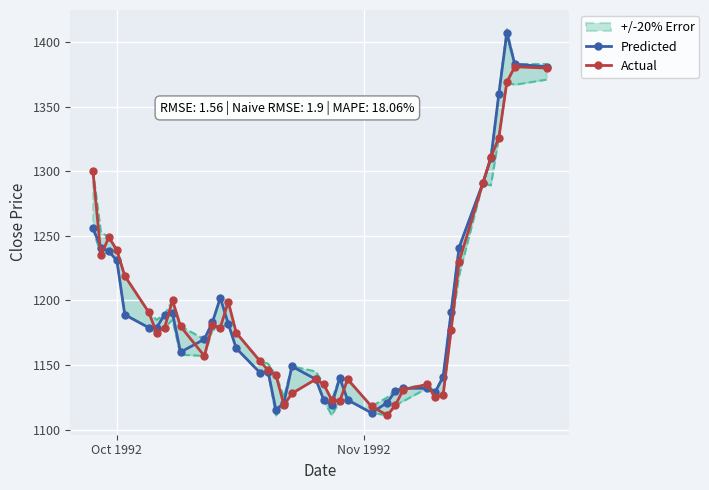

True or false: Actual has more than 2 points higher than both neighbors.

True